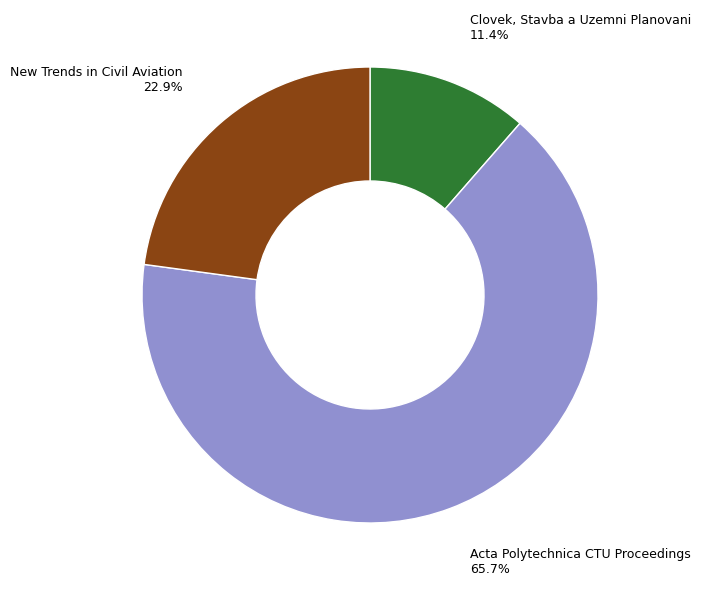

What is the largest slice in the pie chart?

Acta Polytechnica CTU Proceedings